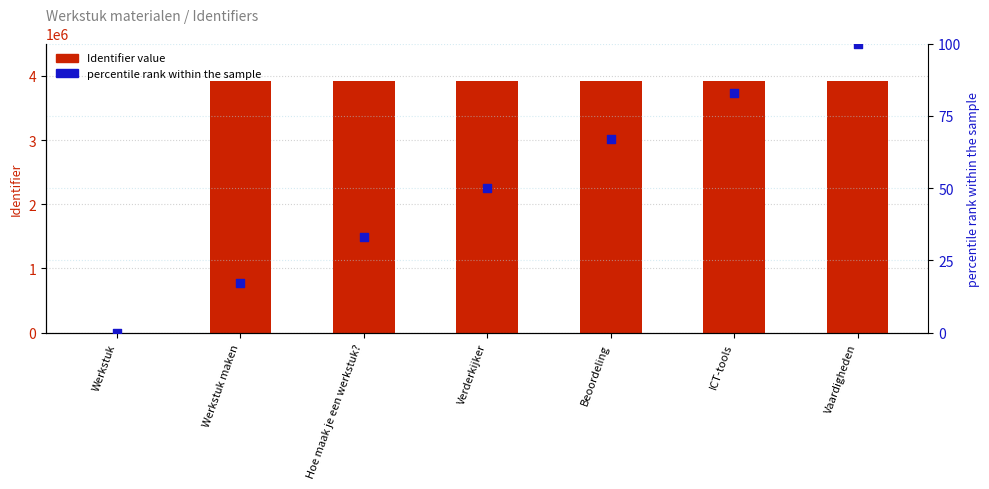

Which series reaches the minimum Y coordinate?

Identifier value